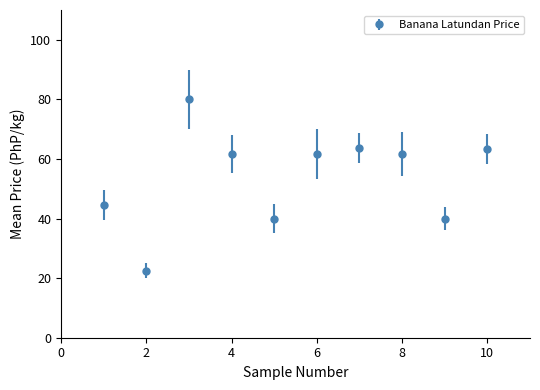

What is the value of the 9th point from the left?

40.0